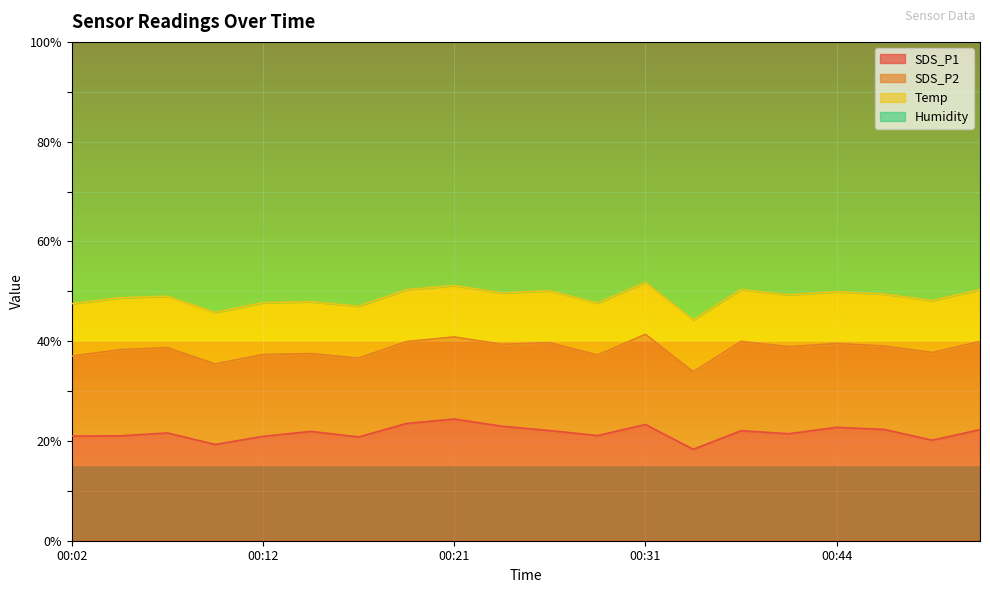

What is the sum of all SDS_P1 values?

433.1